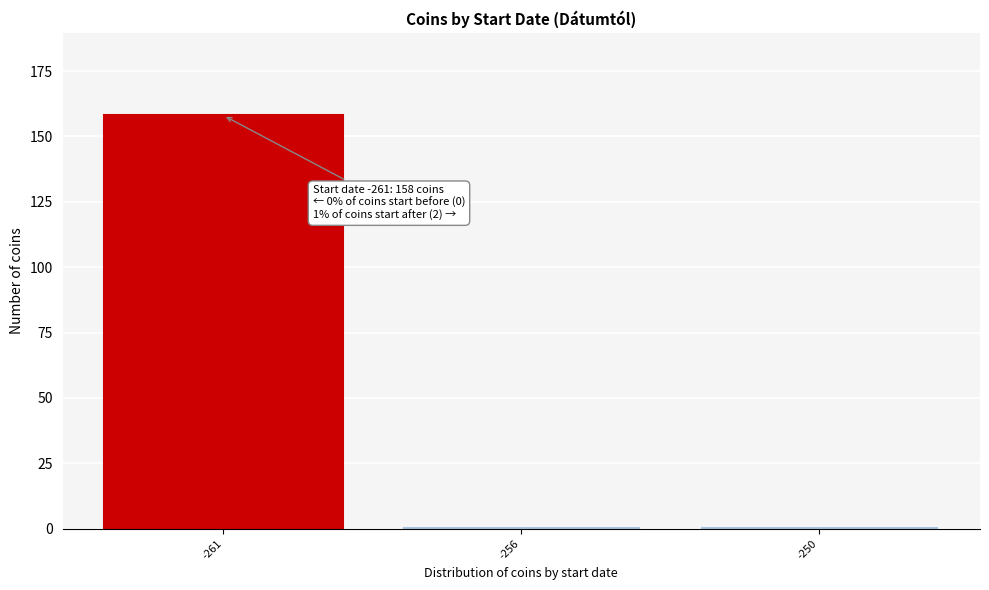

Reading left to right, list all the values displayed in this chart.

158	1	1